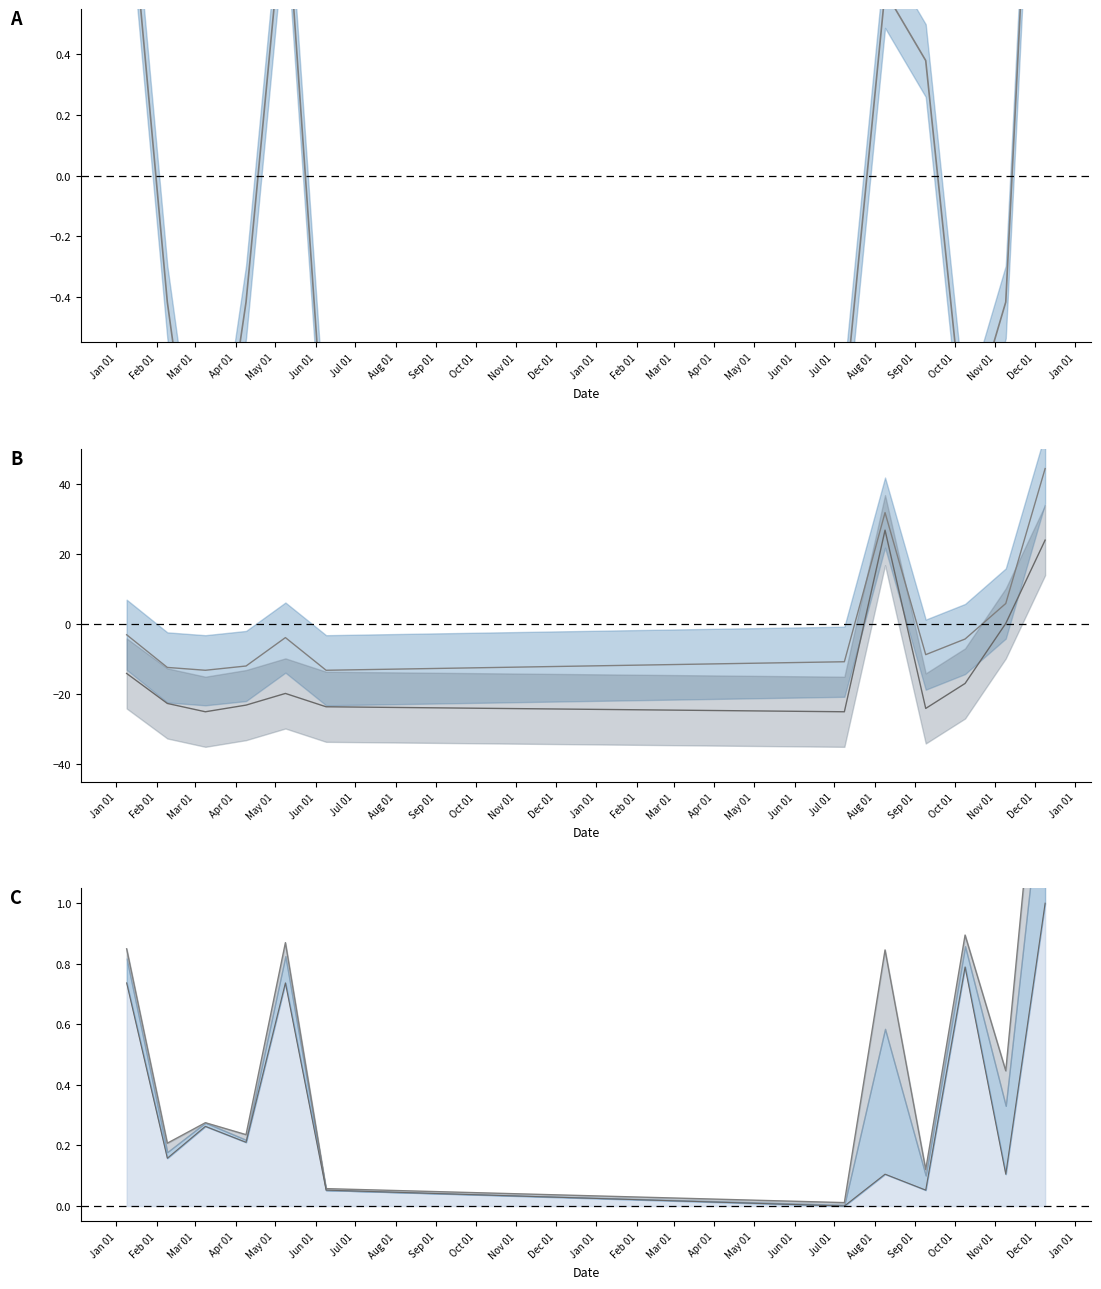

What is the approximate value of col_5 line at Feb 01?

0.2